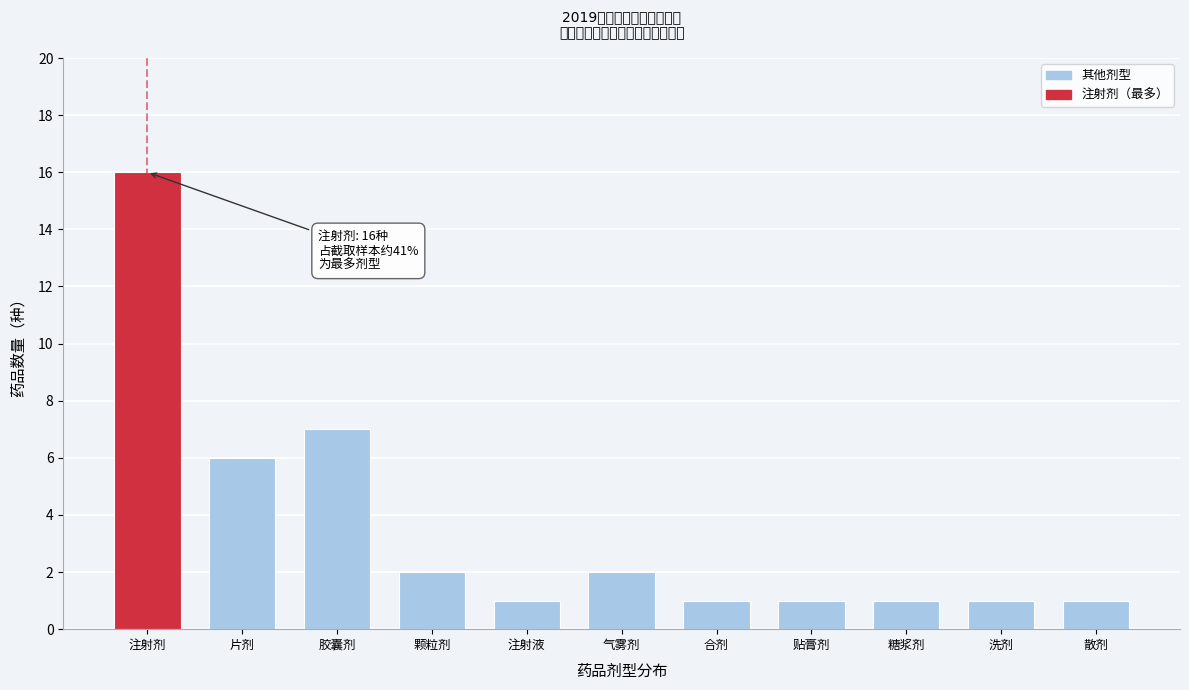

Reading left to right, transcribe all the data shown in this chart.

16	6	7	2	1	2	1	1	1	1	1